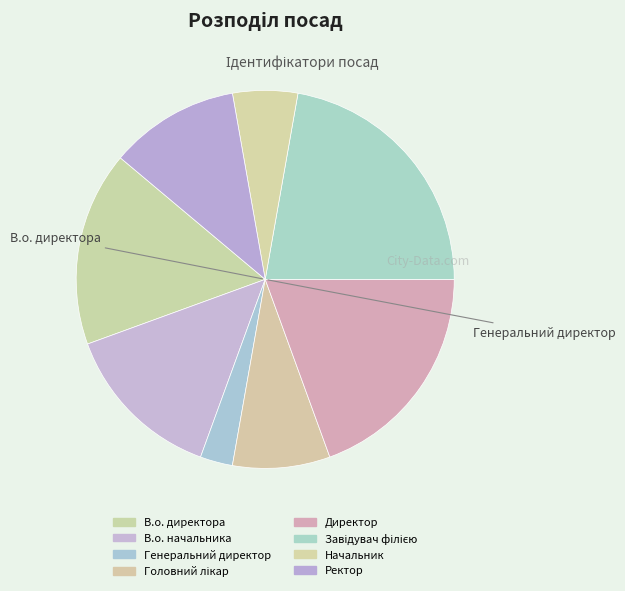

How many segments does this pie chart have?

8